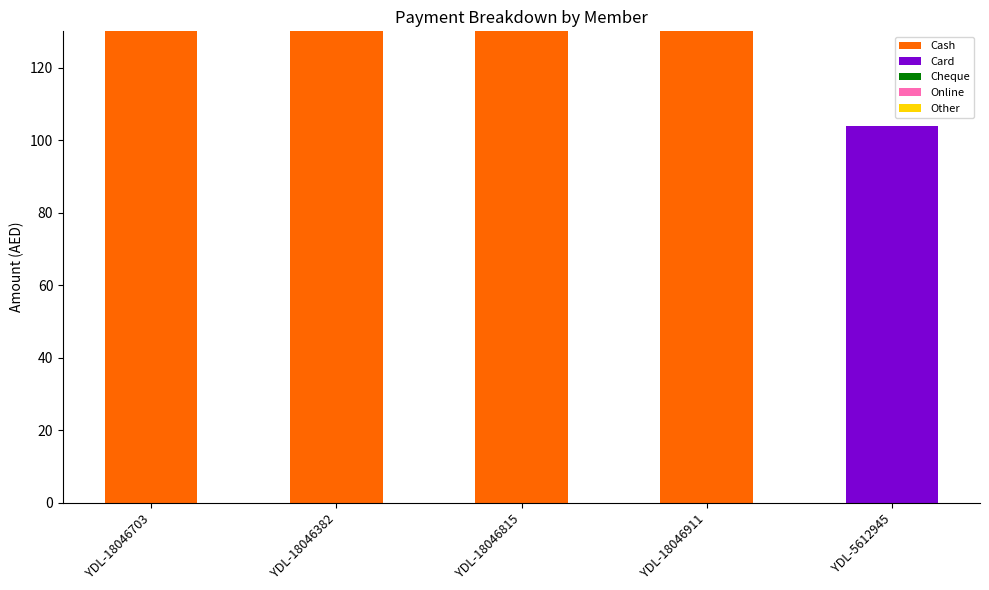

What is the total value across all series at YDL-18046703?

130